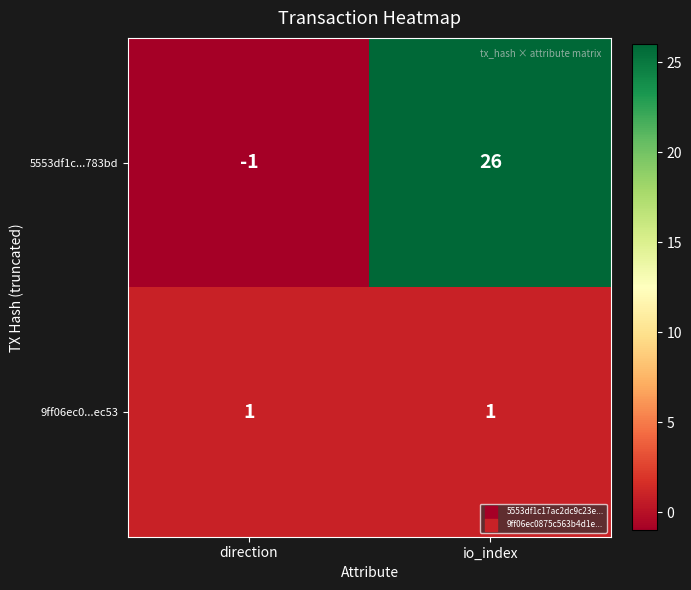

Rank the series by their average value, from highest to lowest.

5553df1c...783bd, 9ff06ec0...ec53